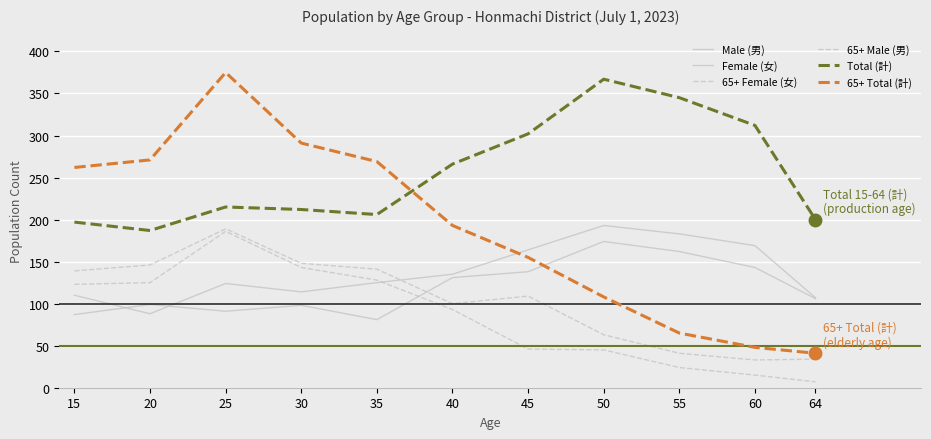

What is the highest value of the Total (計) series?

367